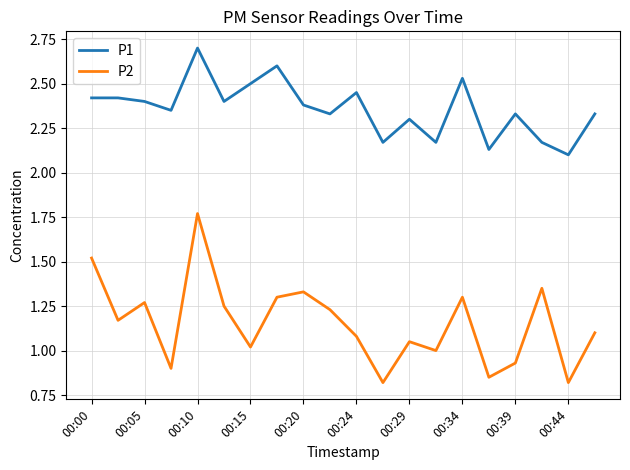

Which series has the widest spread of values?

P2